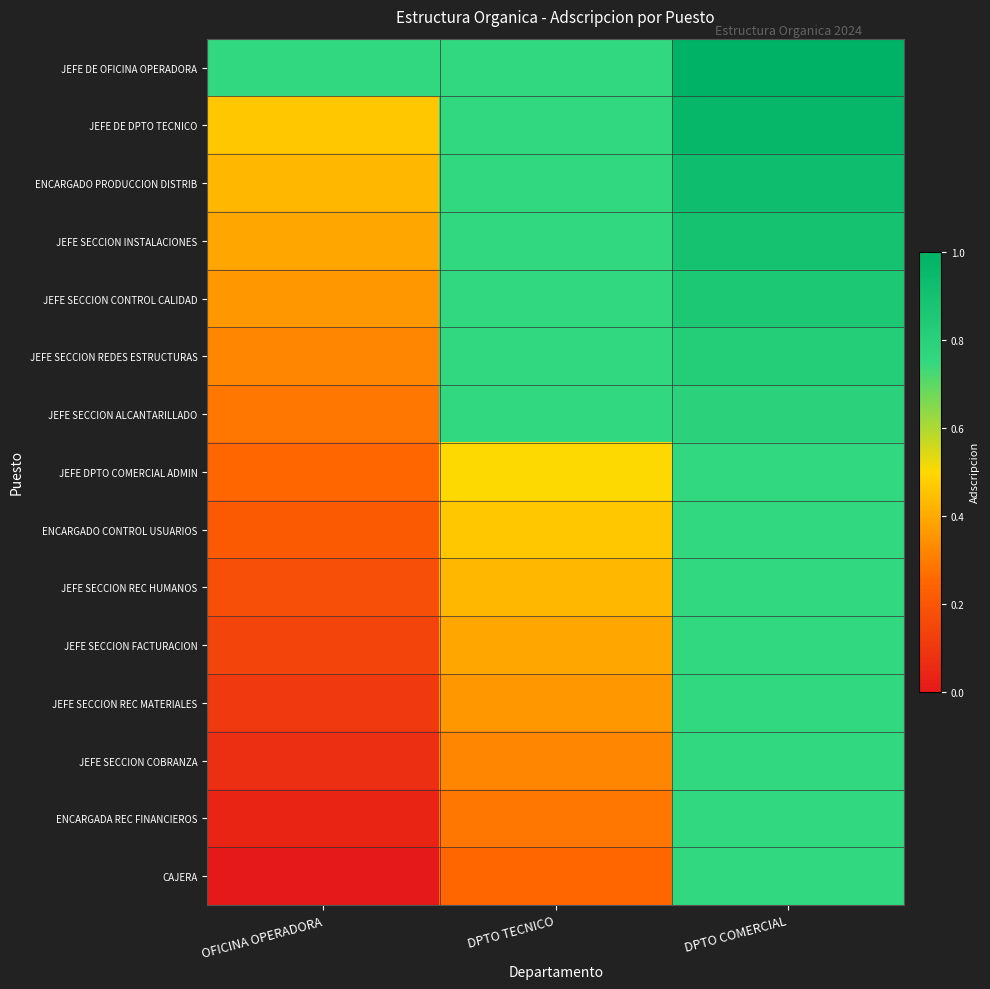

How many distinct data groups are displayed?

15